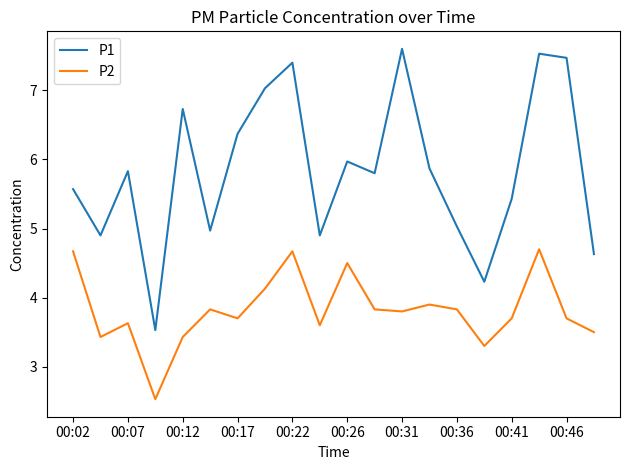

Reading left to right, what are all the values shown in this chart?

P1: 5.6	4.9	5.8	3.5	6.7	5.0	6.4	7.0	7.4	4.9	6.0	5.8	7.6	5.9	5.0	4.2	5.4	7.5	7.5	4.6
P2: 4.7	3.4	3.6	2.5	3.4	3.8	3.7	4.1	4.7	3.6	4.5	3.8	3.8	3.9	3.8	3.3	3.7	4.7	3.7	3.5